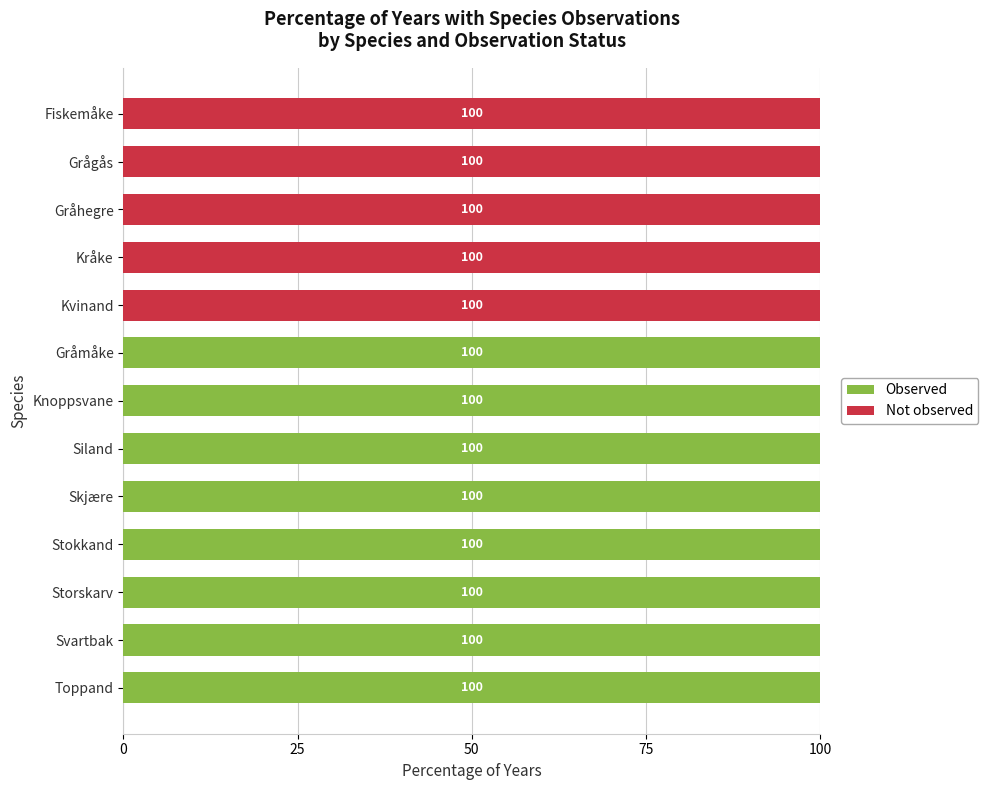

What is the total value across all series at Kråke?

100